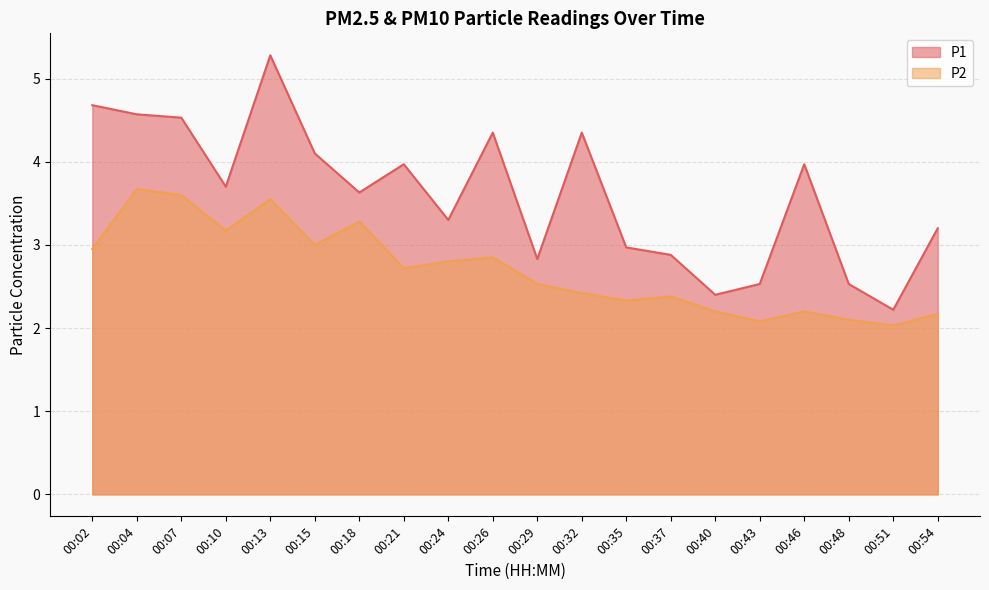

What is the highest value of the P2 series?

3.7